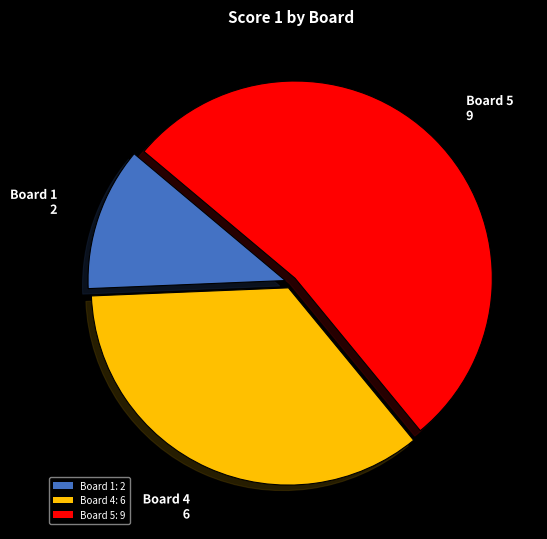

Count the number of slices in the pie.

3